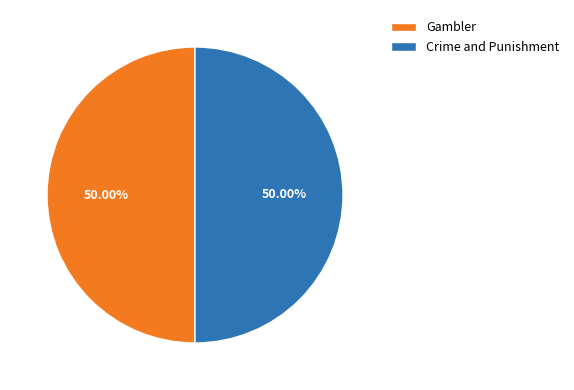

Count the number of slices in the pie.

2